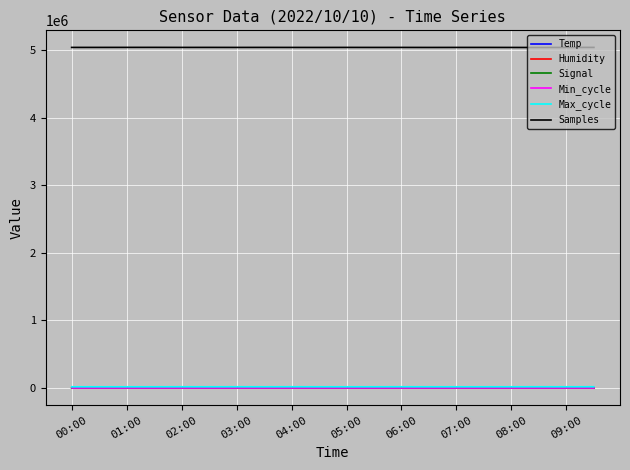

What is the minimum value for Samples?

5034798.0